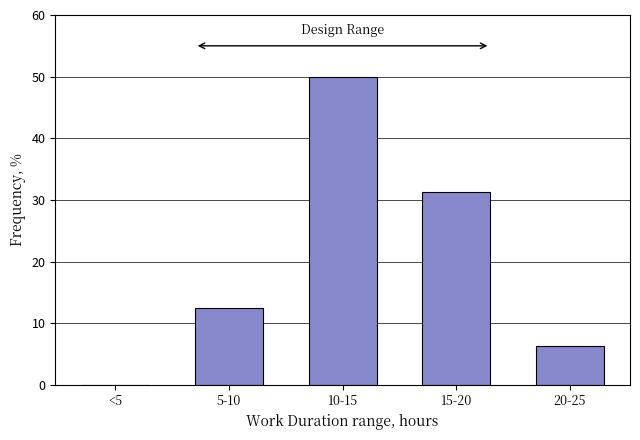

Which category has the highest value across all series?

10-15